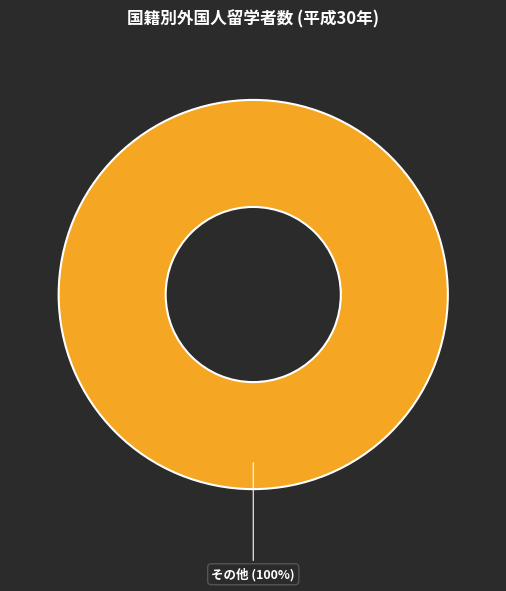

Is there a majority slice in this chart?

Yes